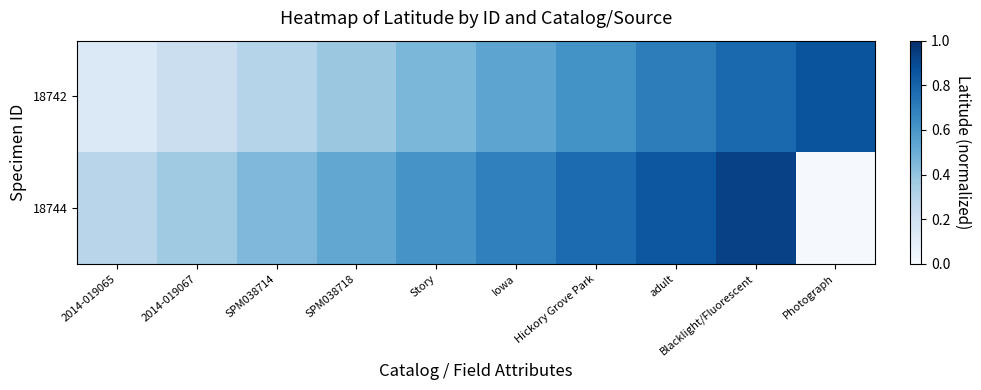

Reading left to right, transcribe all the data shown in this chart.

18742: 2014-019065=0.1	2014-019067=0.2	SPM038714=0.3	SPM038718=0.4	Story=0.5	Iowa=0.5	Hickory Grove Park=0.6	adult=0.7	Blacklight/Fluorescent=0.8	Photograph=0.9
18744: 2014-019065=0.3	2014-019067=0.4	SPM038714=0.5	SPM038718=0.5	Story=0.6	Iowa=0.7	Hickory Grove Park=0.8	adult=0.9	Blacklight/Fluorescent=0.9	Photograph=0.0